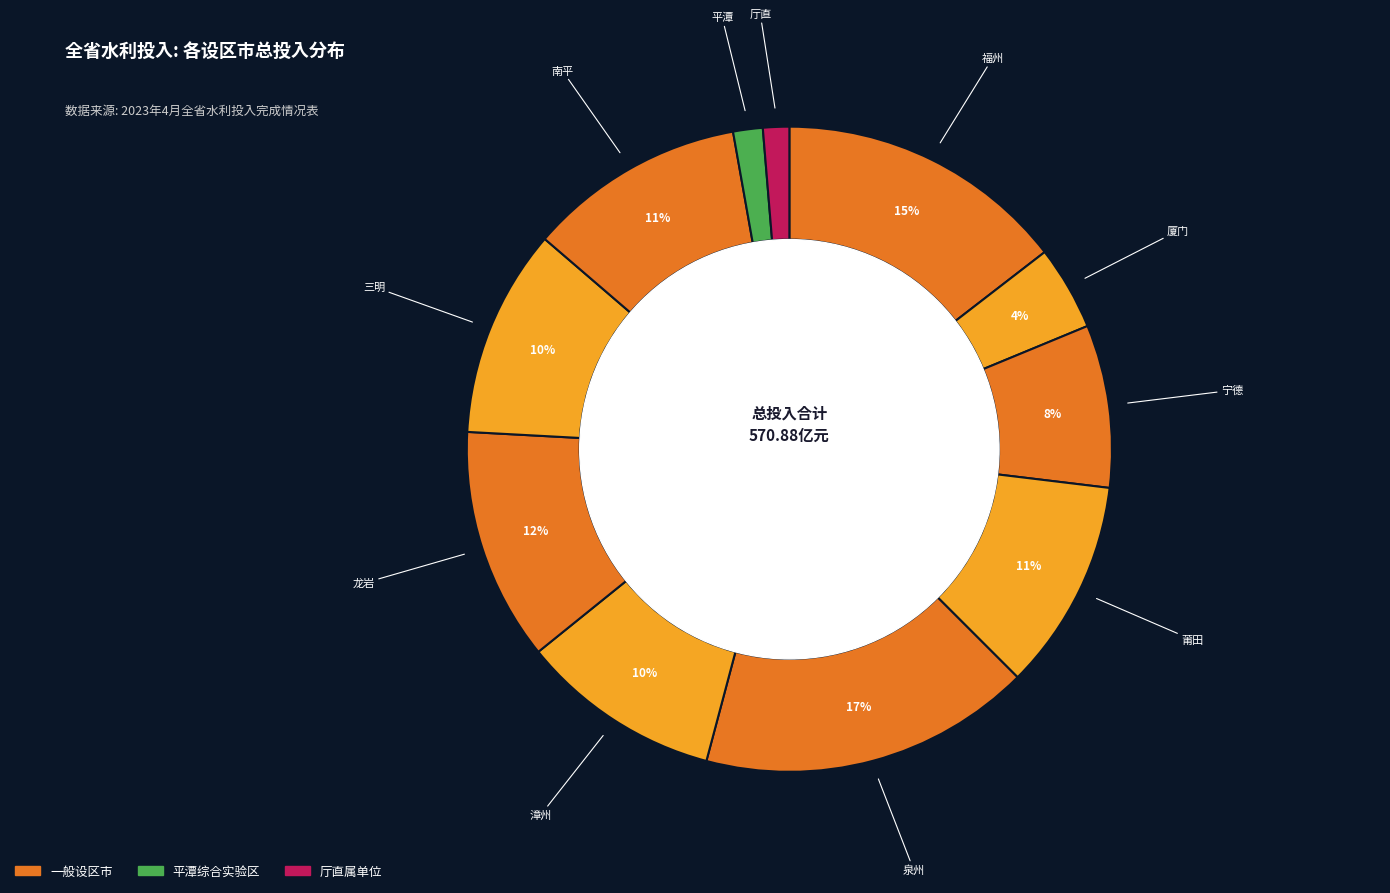

How many segments does this pie chart have?

11